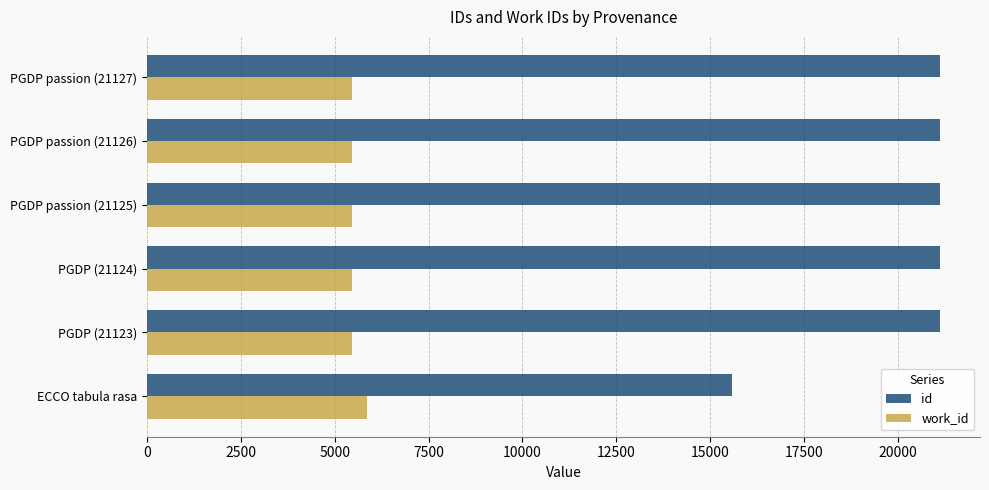

How many data points in id are less than 21125?

3